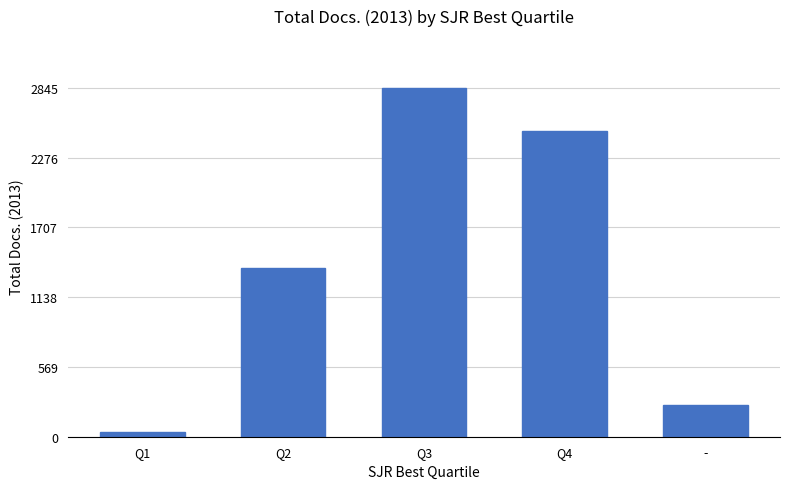

What is the smallest value displayed?

36